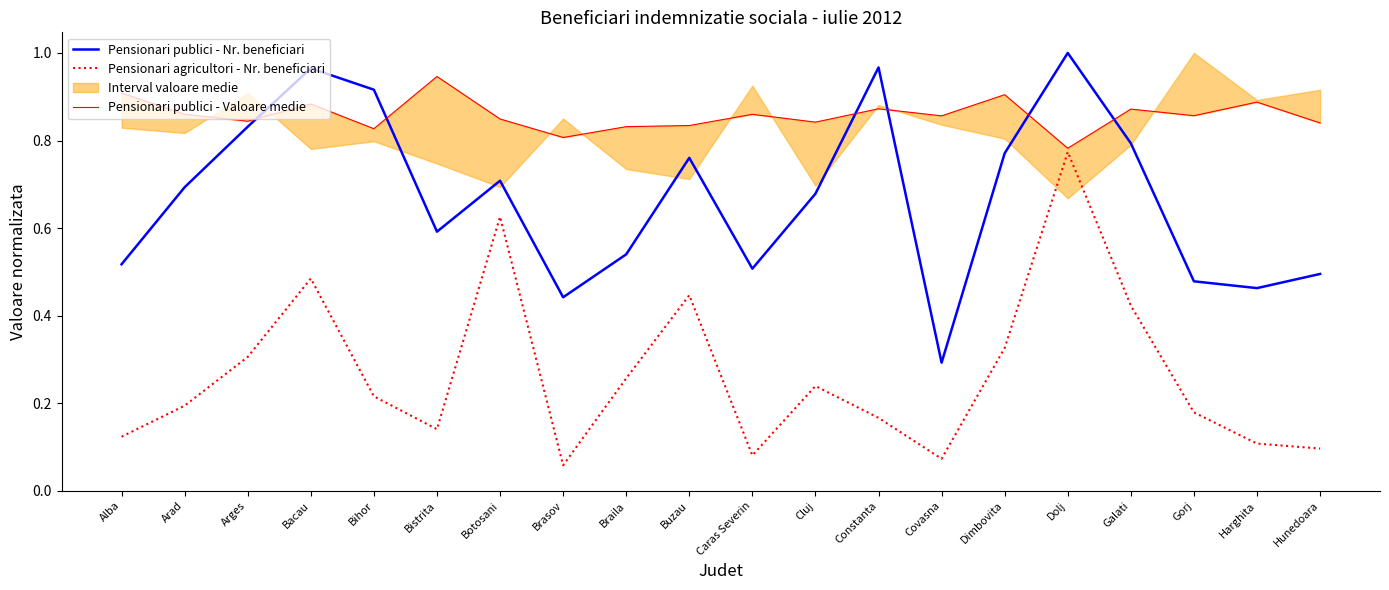

Is the value of Pensionari publici - Nr. beneficiari at Caras Severin greater than the value of Pensionari publici - Valoare medie at Buzau?

No